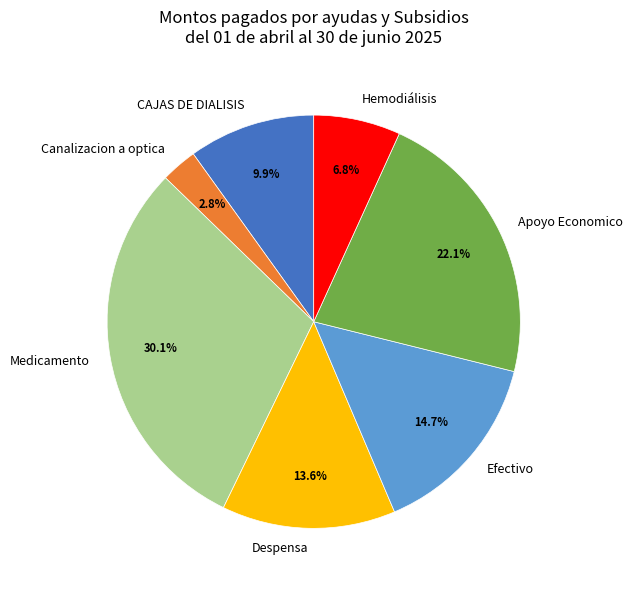

Count the number of slices in the pie.

7